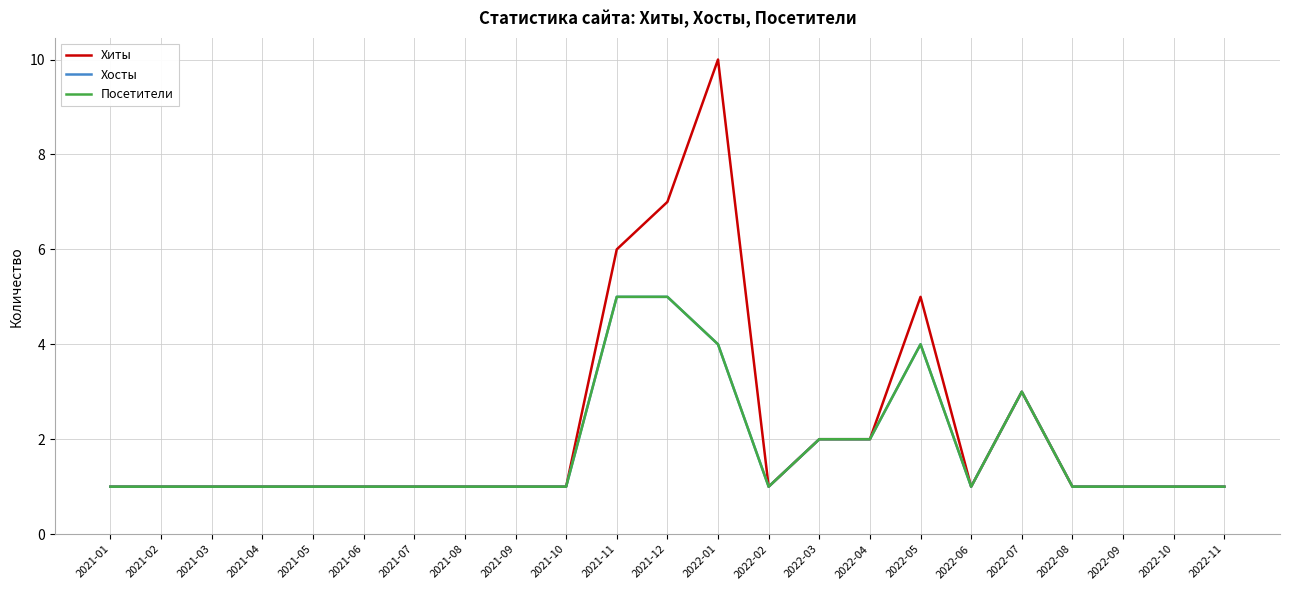

At which label does Хиты reach its minimum?

2021-01